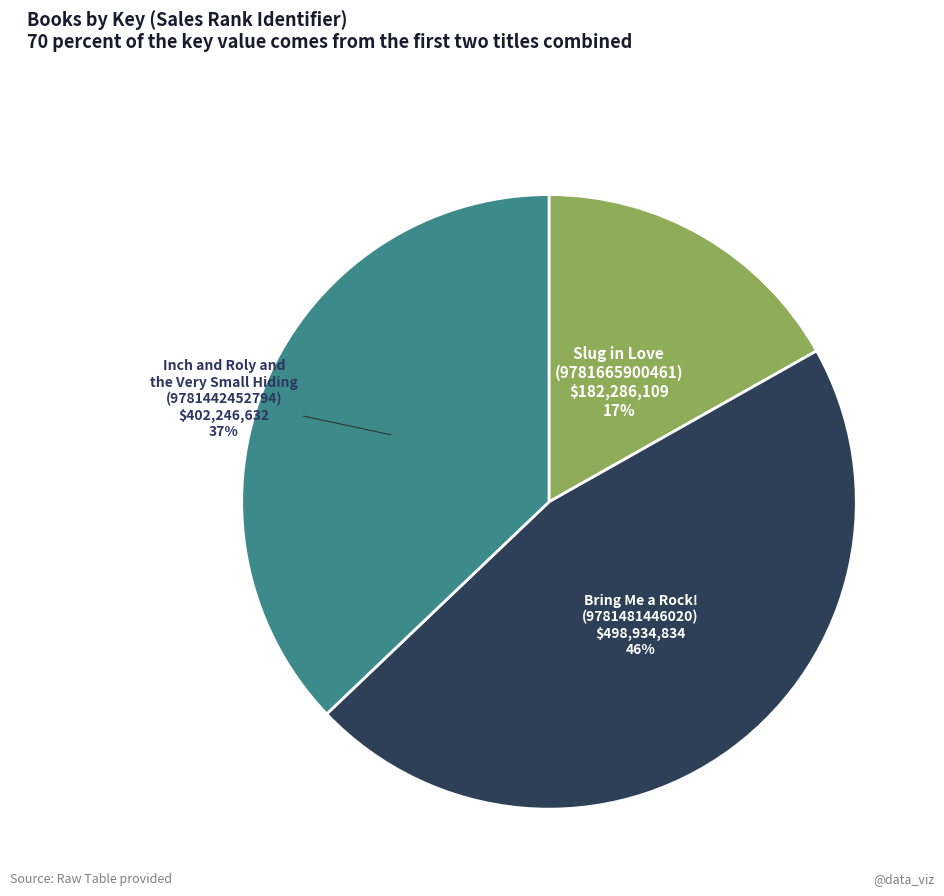

What is the smallest slice in the pie chart?

Slug in Love (9781665900461)